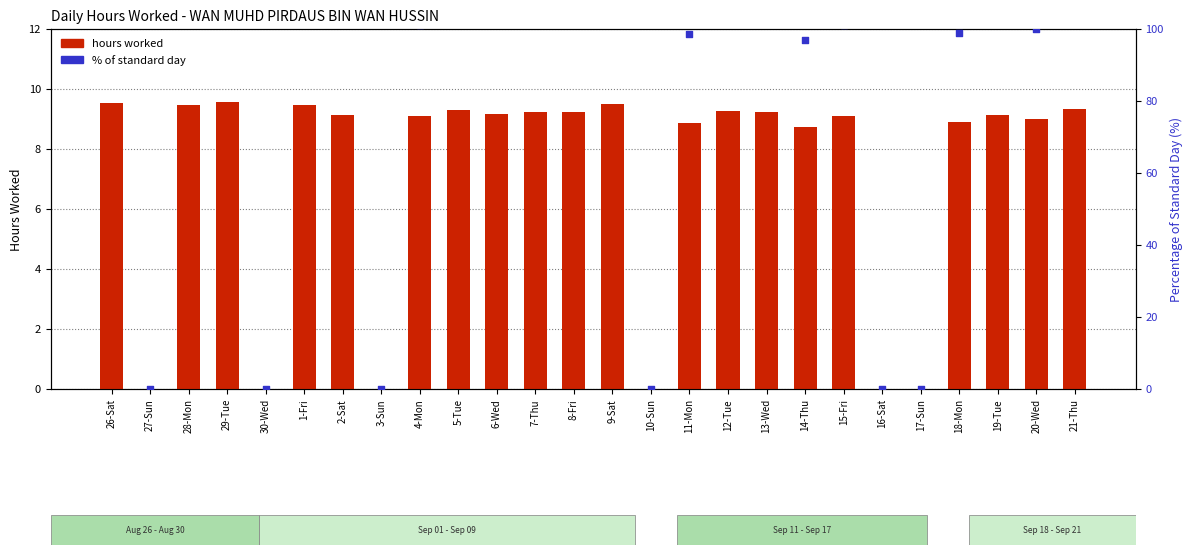

Which series has the largest total across all categories?

% of standard day